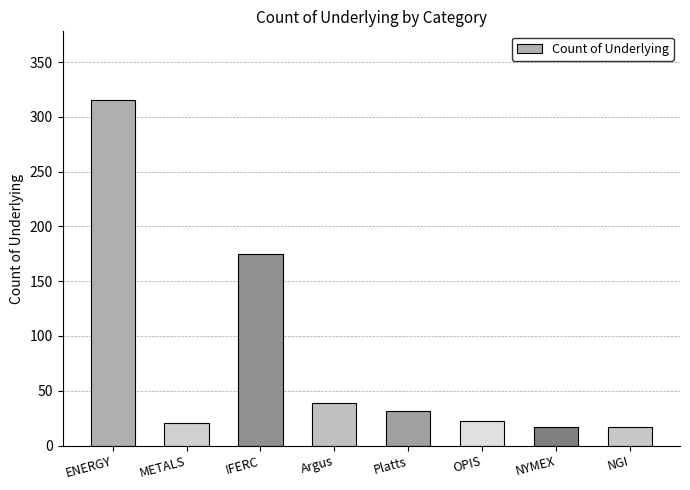

The value at OPIS is 22. True or false?

True